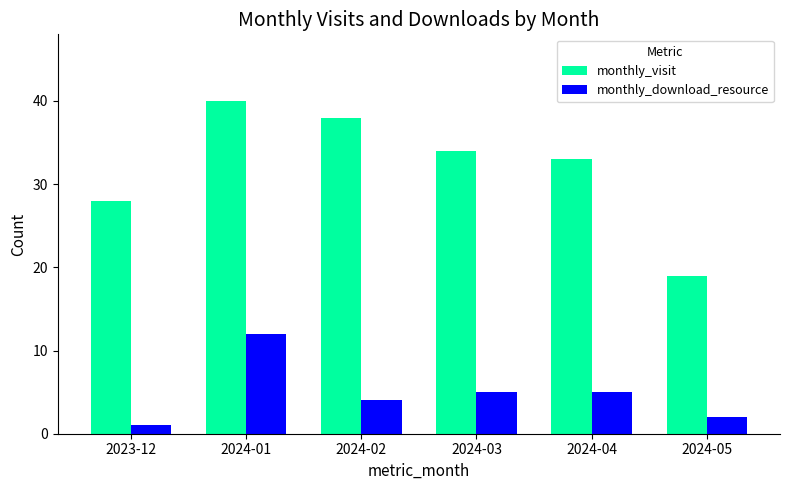

What is the label of the 1st bar from the left?

2023-12